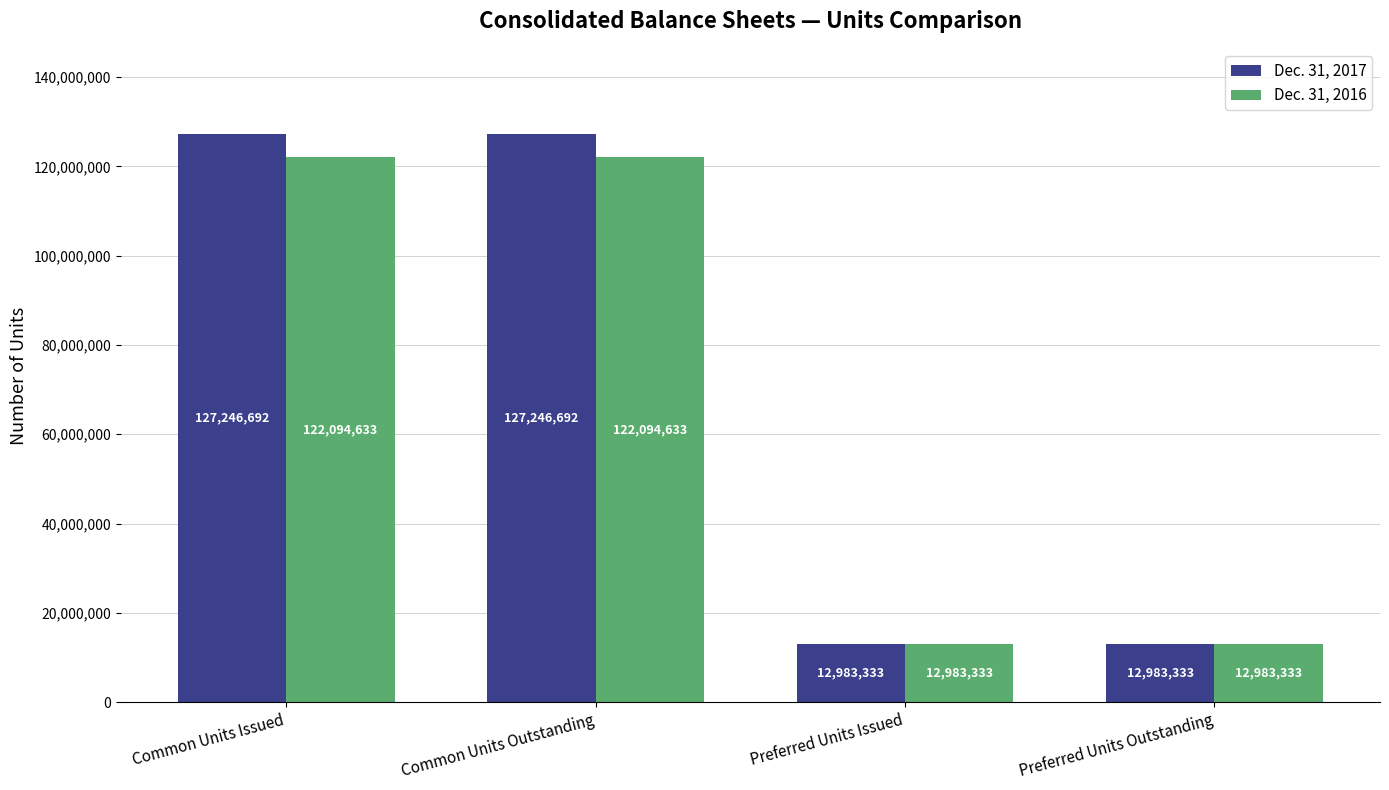

Reading left to right, transcribe all the data shown in this chart.

Dec. 31, 2017: Common Units Issued=127246692	Common Units Outstanding=127246692	Preferred Units Issued=12983333	Preferred Units Outstanding=12983333
Dec. 31, 2016: Common Units Issued=122094633	Common Units Outstanding=122094633	Preferred Units Issued=12983333	Preferred Units Outstanding=12983333